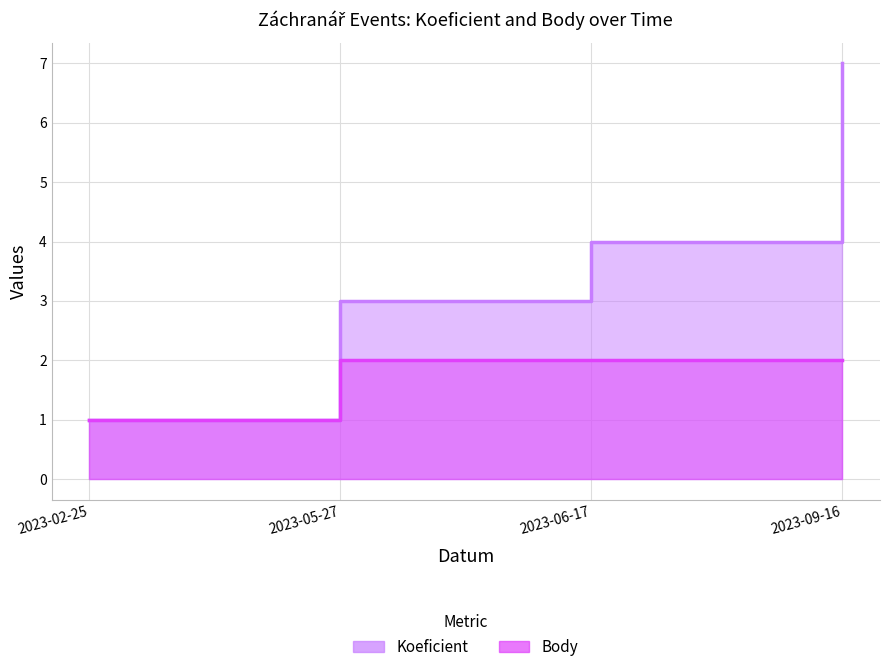

The Koeficient series shows 1 at 2023-02-25. True or false?

True